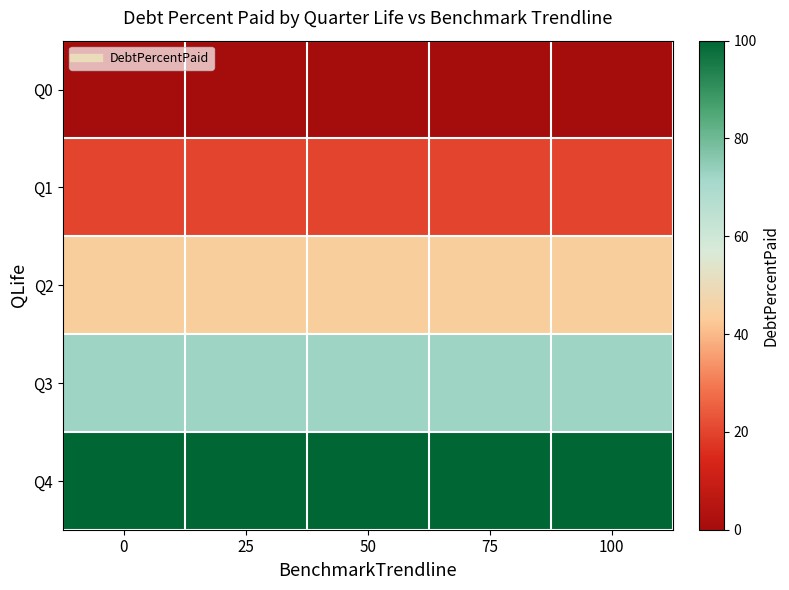

Reading left to right, list all the values displayed in this chart.

Q0: 0=0.0	25=0.0	50=0.0	75=0.0	100=0.0
Q1: 0=19.9	25=19.9	50=19.9	75=19.9	100=19.9
Q2: 0=44.1	25=44.1	50=44.1	75=44.1	100=44.1
Q3: 0=72.4	25=72.4	50=72.4	75=72.4	100=72.4
Q4: 0=100.0	25=100.0	50=100.0	75=100.0	100=100.0